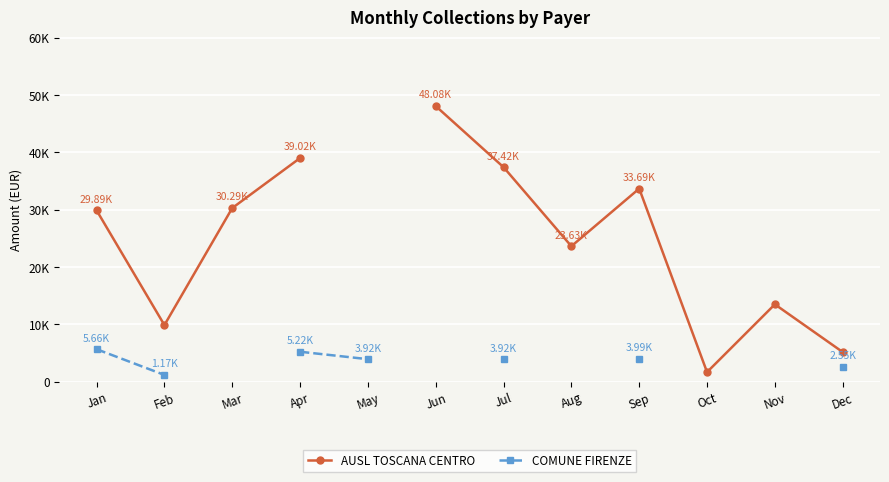

List the series in order of their overall mean, highest first.

AUSL TOSCANA CENTRO, COMUNE FIRENZE